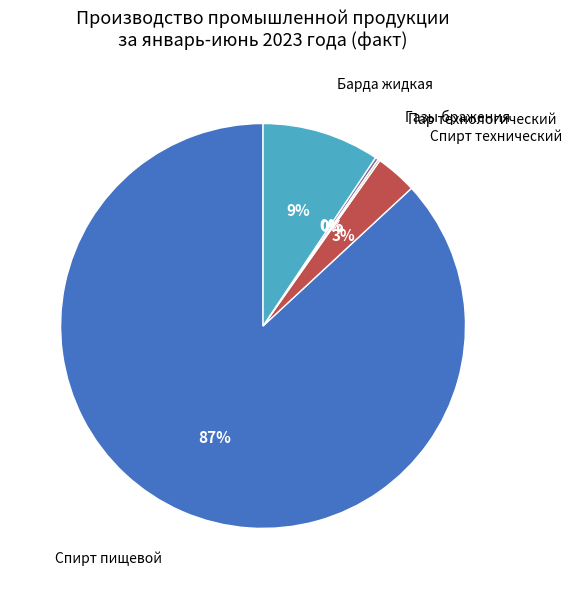

What is the largest slice in the pie chart?

Спирт пищевой